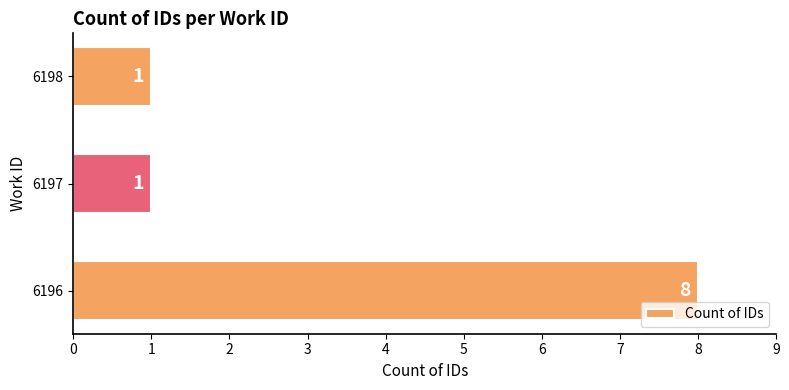

What is the maximum value shown in the chart?

8